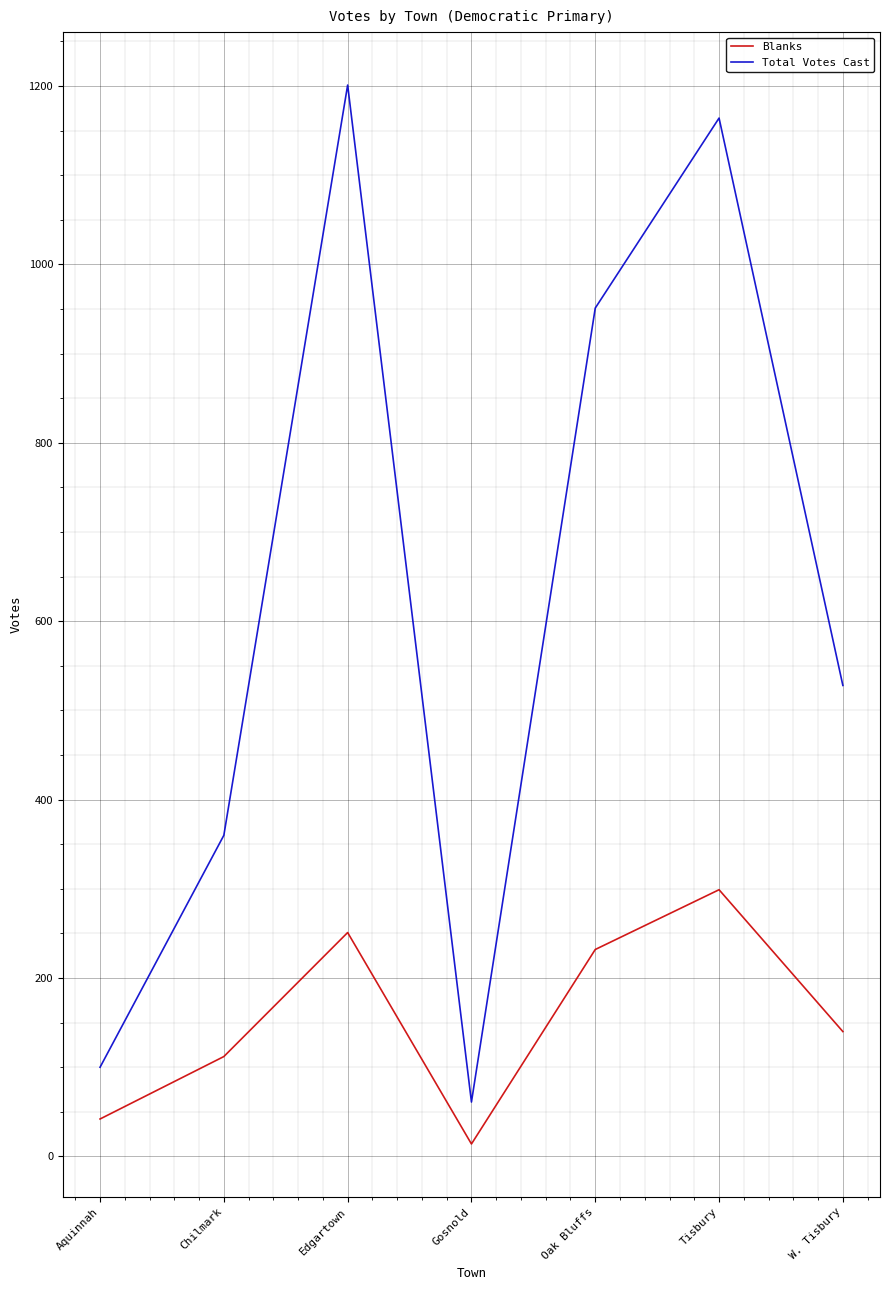

At which label is Blanks closest to 156?

W. Tisbury